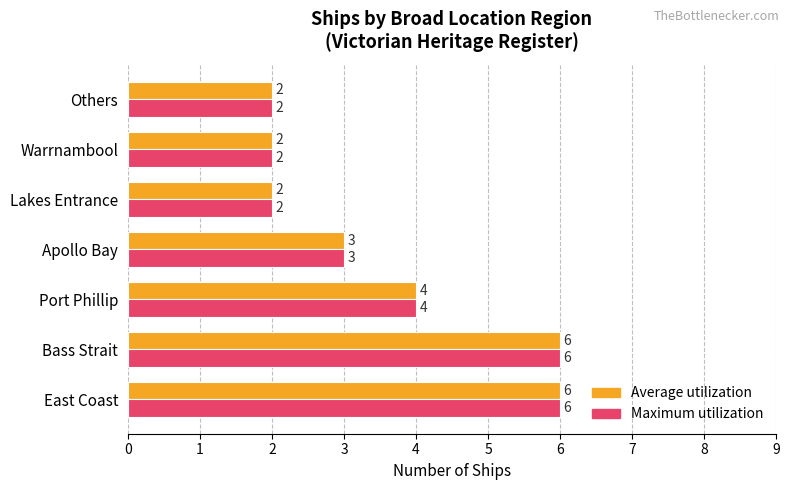

What is the total value across all series at Port Phillip?

8